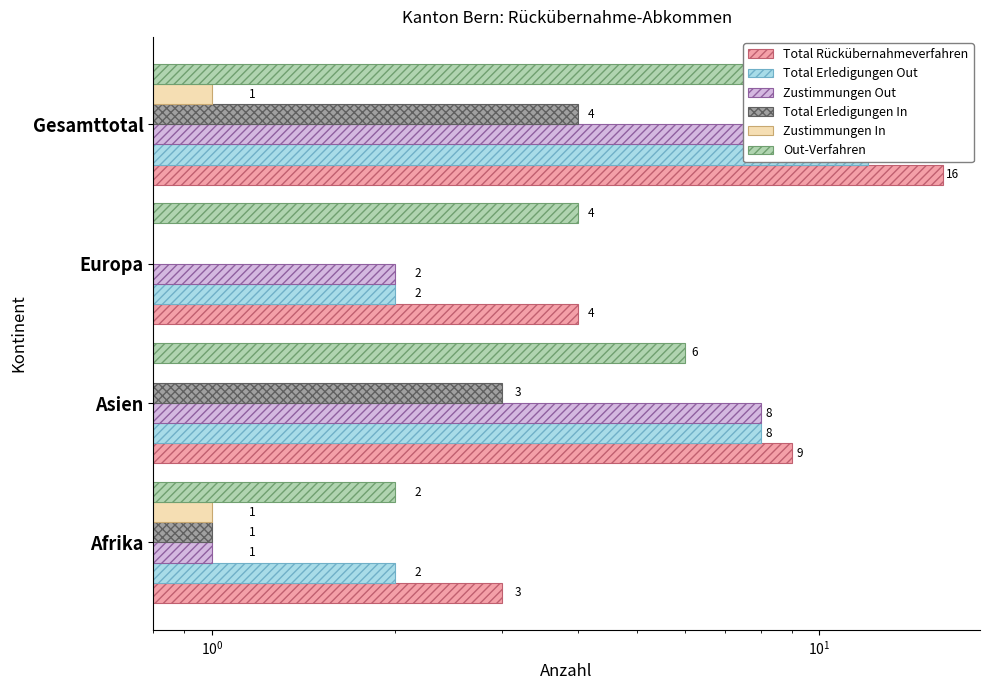

How many series are shown in this chart?

6